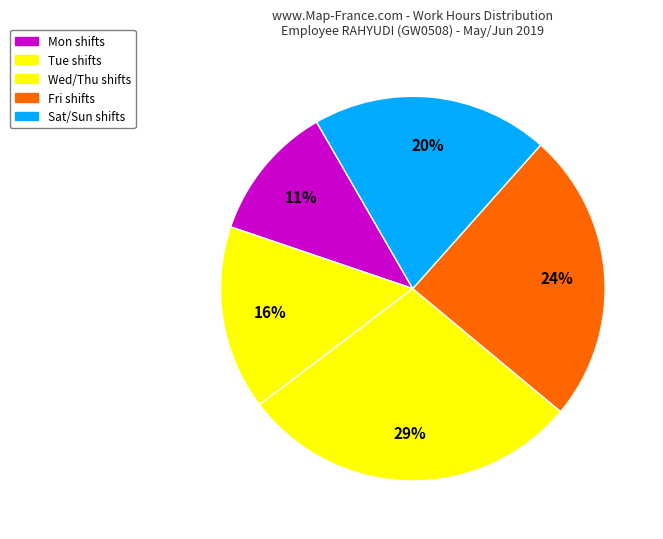

How many slices are in this pie chart?

5